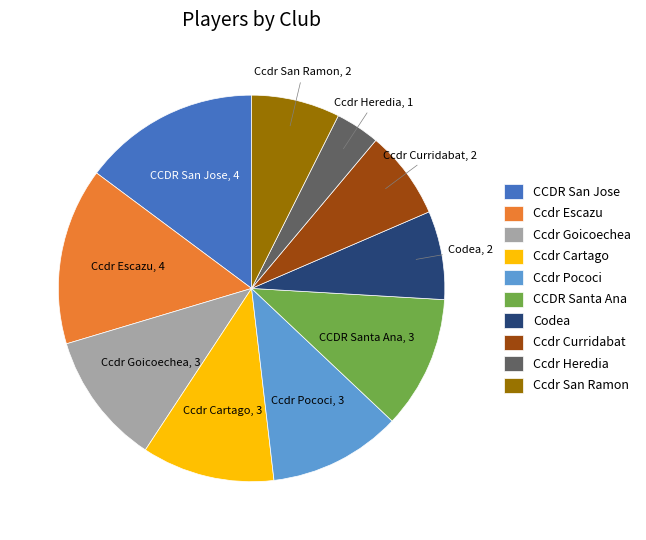

The Ccdr Curridabat slice represents 1% of the pie. True or false?

False